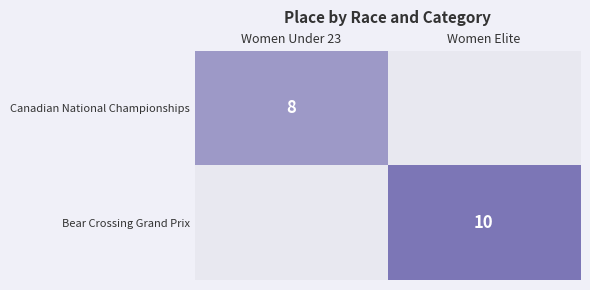

True or false: Bear Crossing Grand Prix has a value of 10 at Women Elite.

True